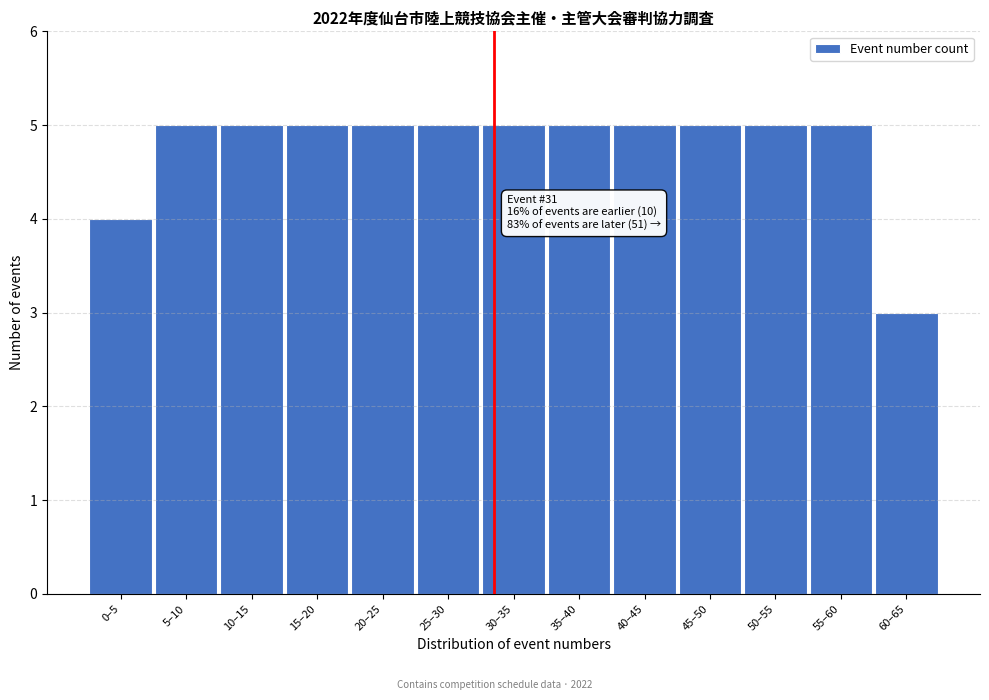

Reading left to right, extract all data points from this chart.

0–5=4	5–10=5	10–15=5	15–20=5	20–25=5	25–30=5	30–35=5	35–40=5	40–45=5	45–50=5	50–55=5	55–60=5	60–65=3